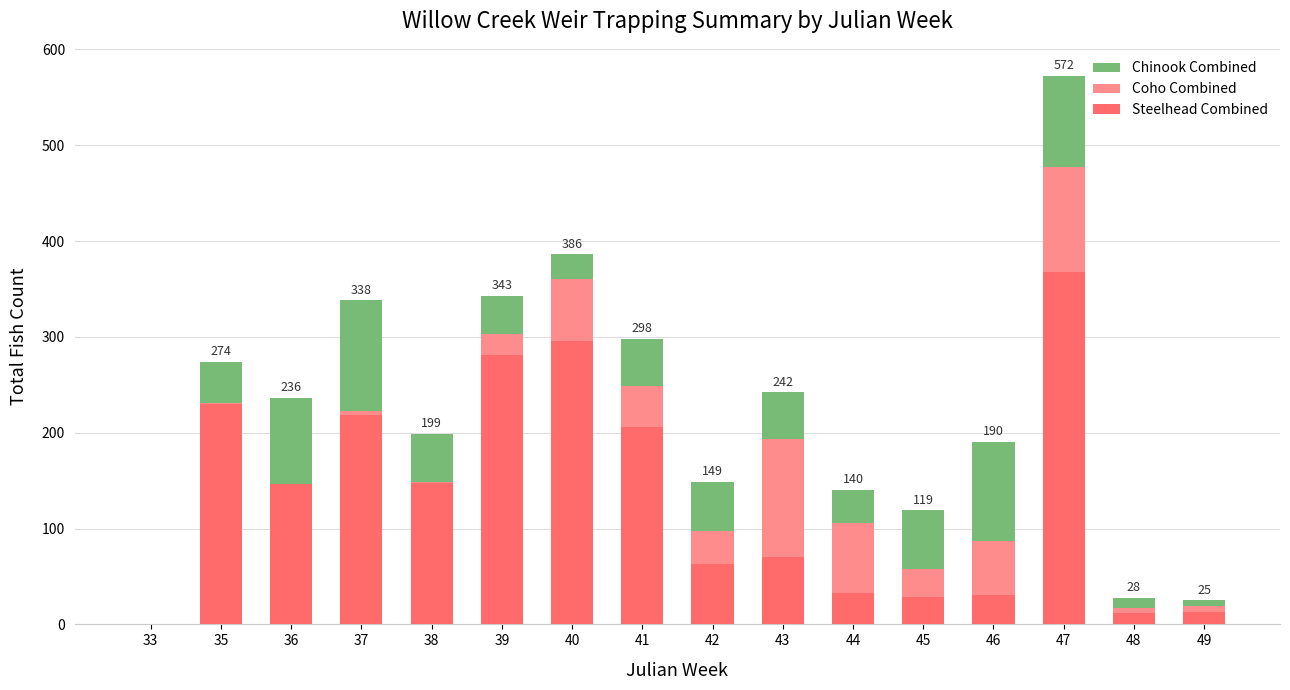

At which category is the sum across all series the highest?

47